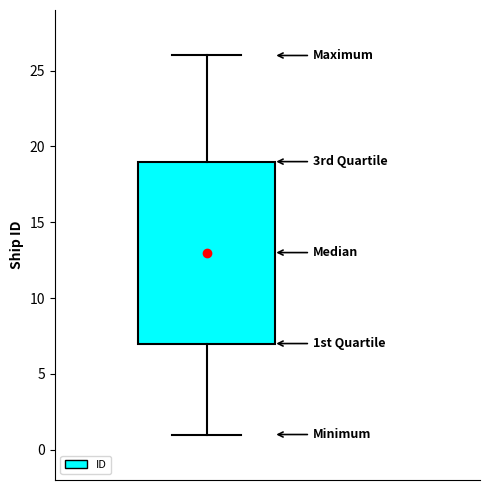

Where does the lower whisker of the box end on the y-axis? The values are not printed on the chart, so give them approximately, as read against the axis.

1